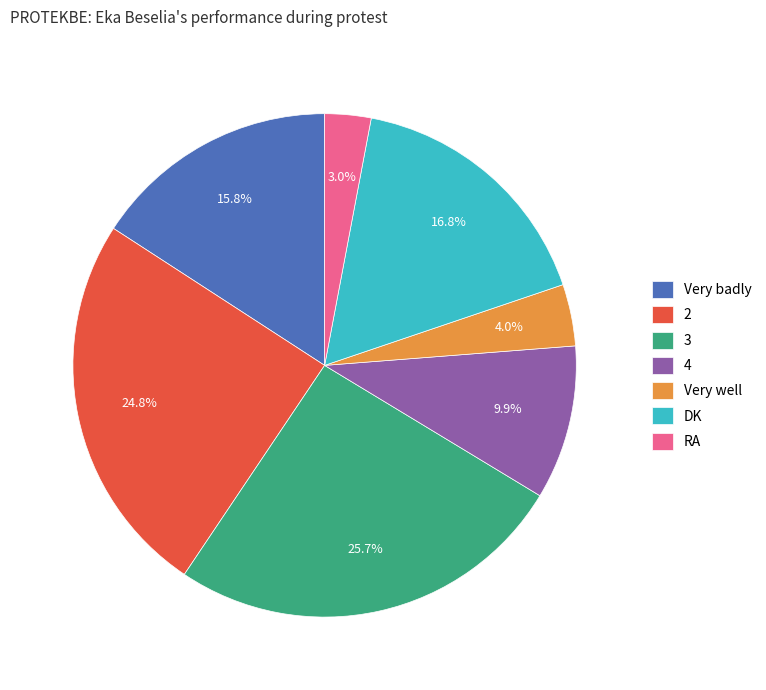

To the nearest percent, what is the average slice percentage?

14%